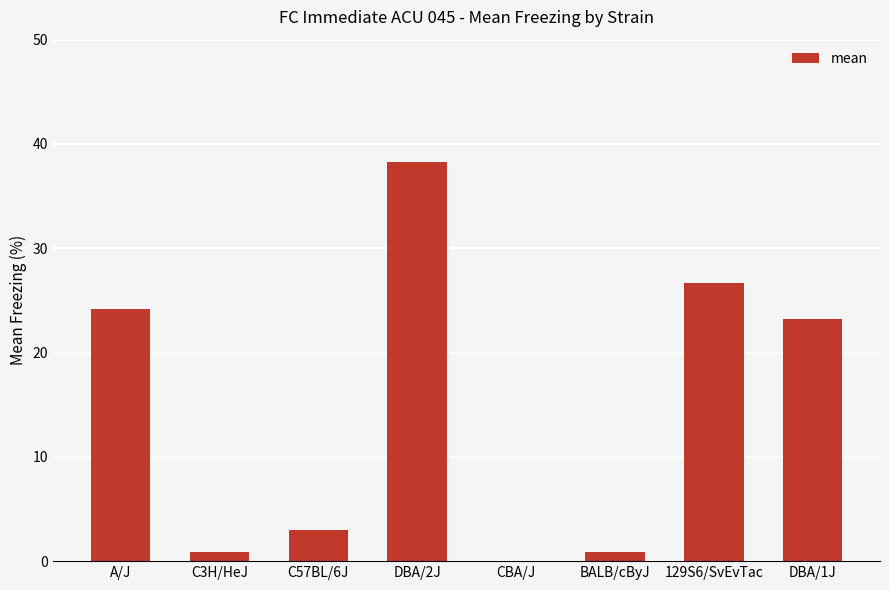

The value at CBA/J is 0.0. True or false?

True